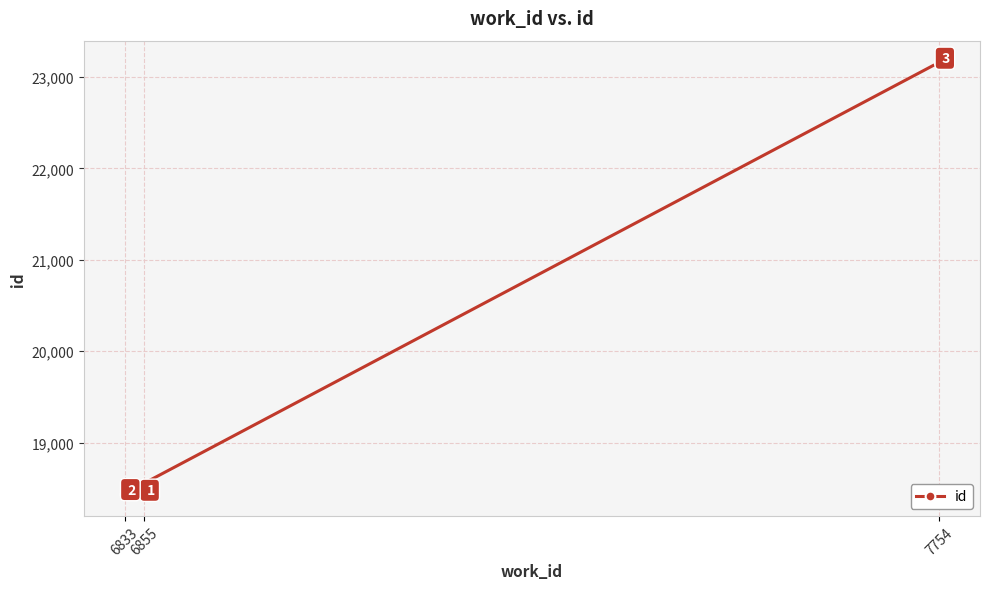

How many lines are shown in the chart?

1